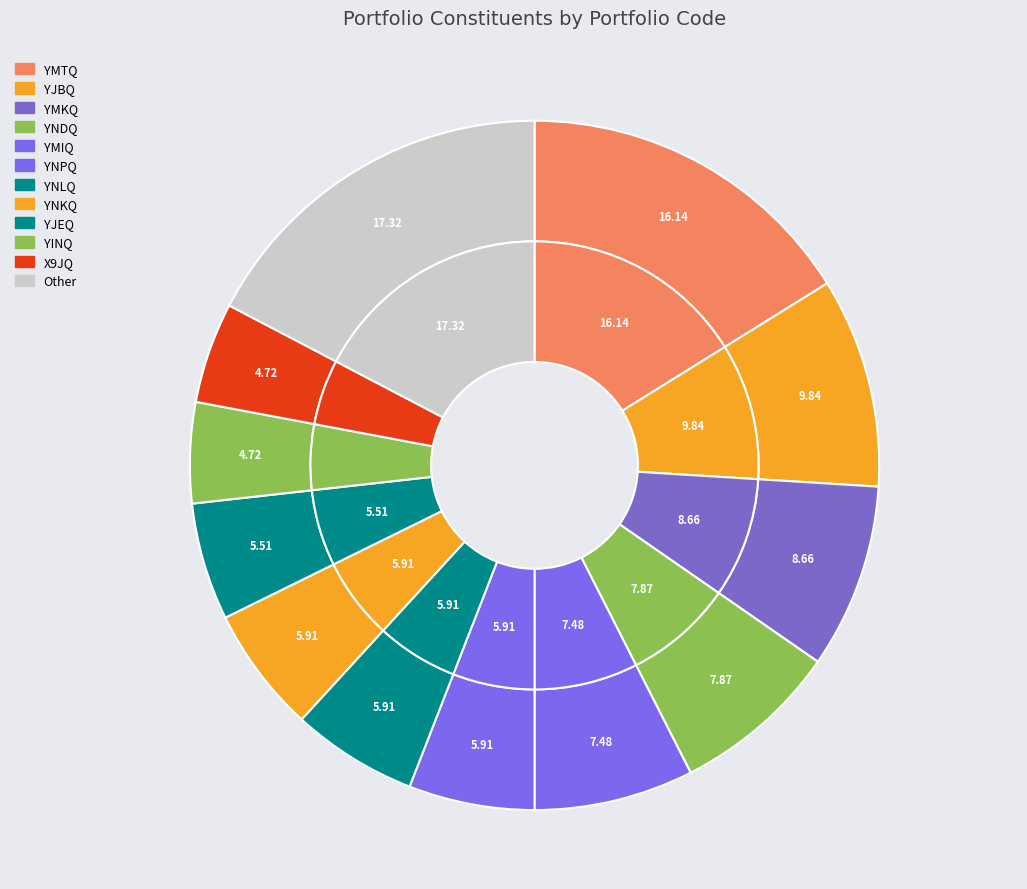

True or false: YNAQ accounts for 1% of the total.

False